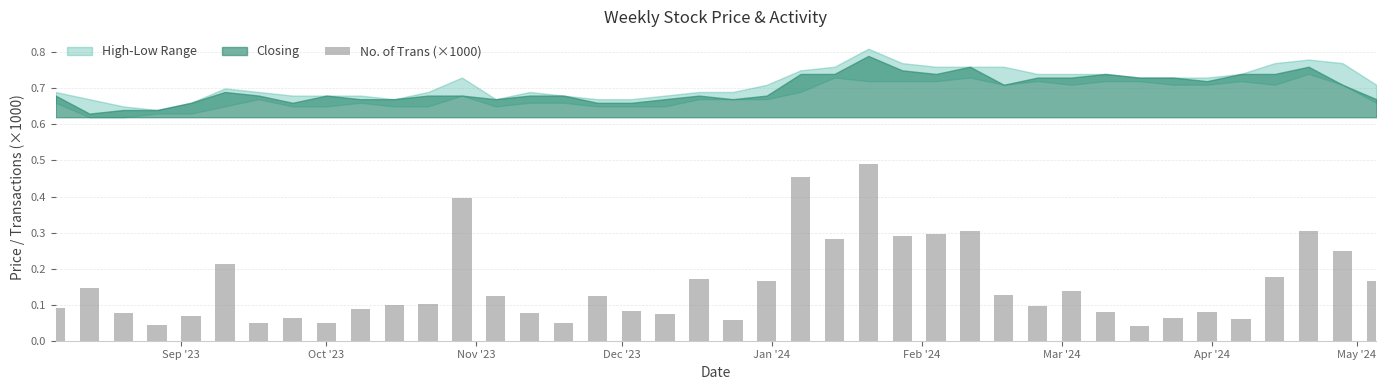

What is the sum of all values?

6.1